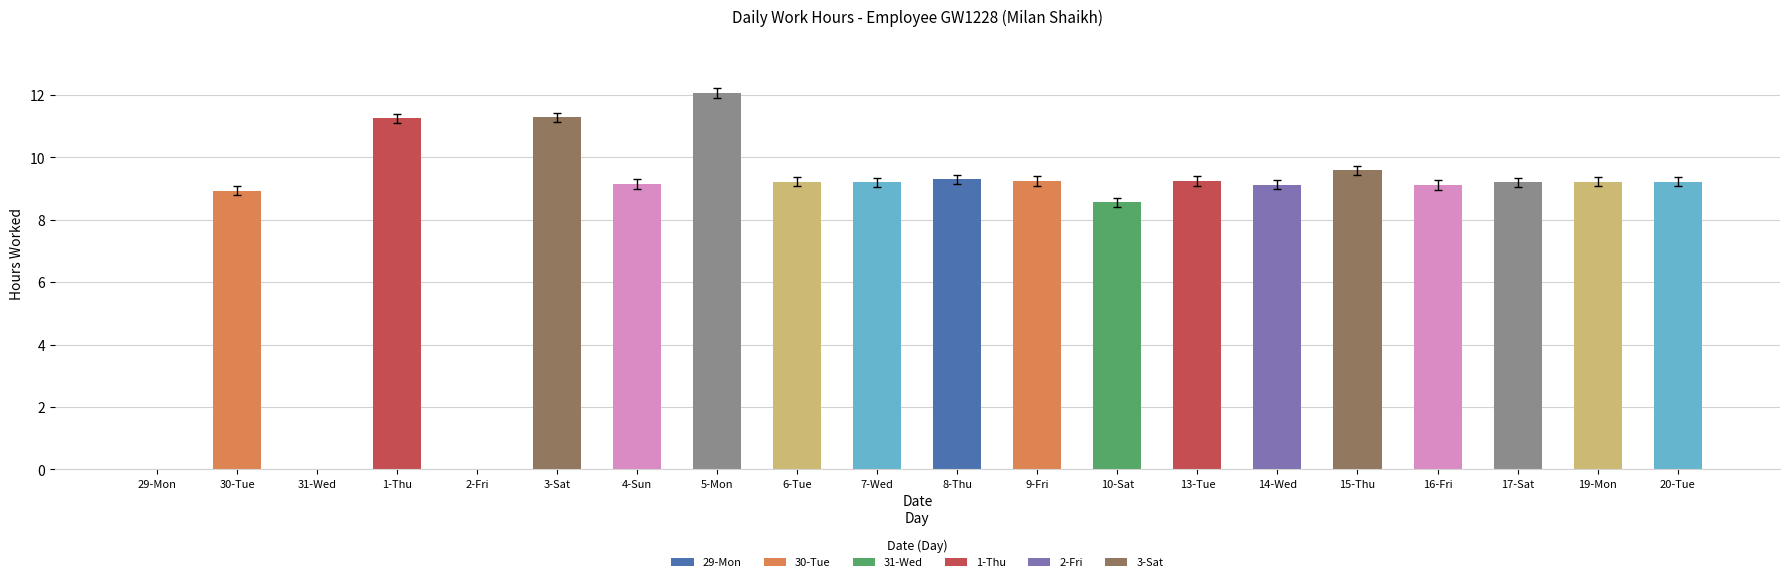

Is it true that the value at 20-Tue is 6.1?

False